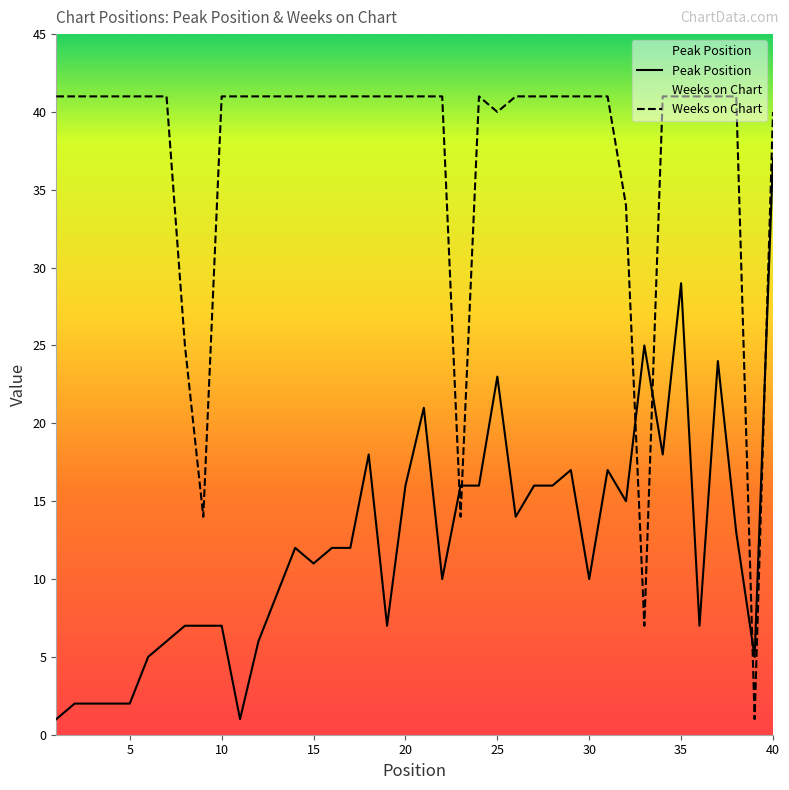

In Peak Position, how many points are lower than both neighbors (excluding endpoints)?

10